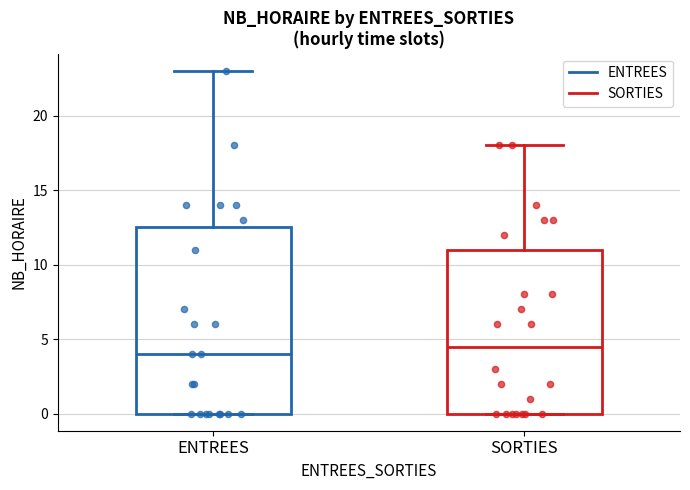

Which box is the tallest, from its lower edge to its upper edge?

ENTREES